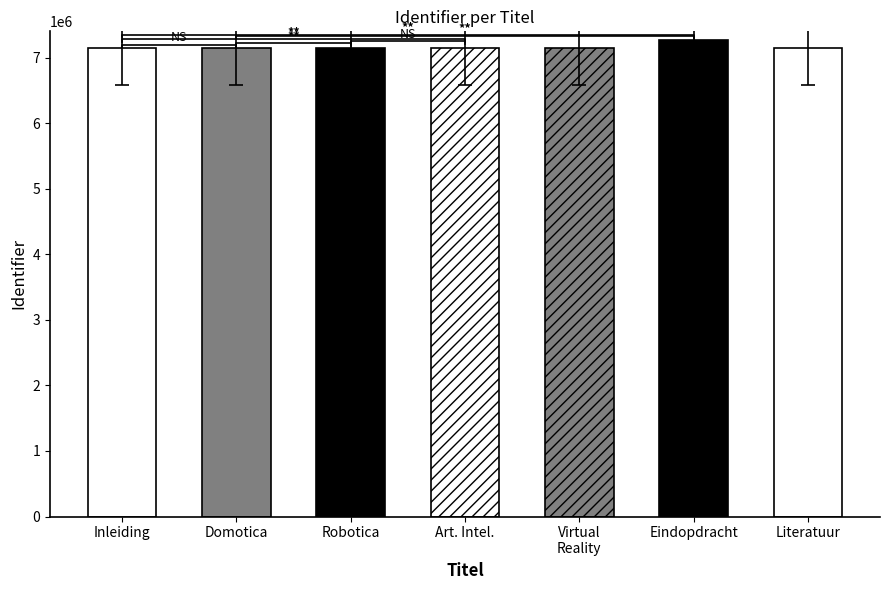

What is the greatest value displayed?

7261517